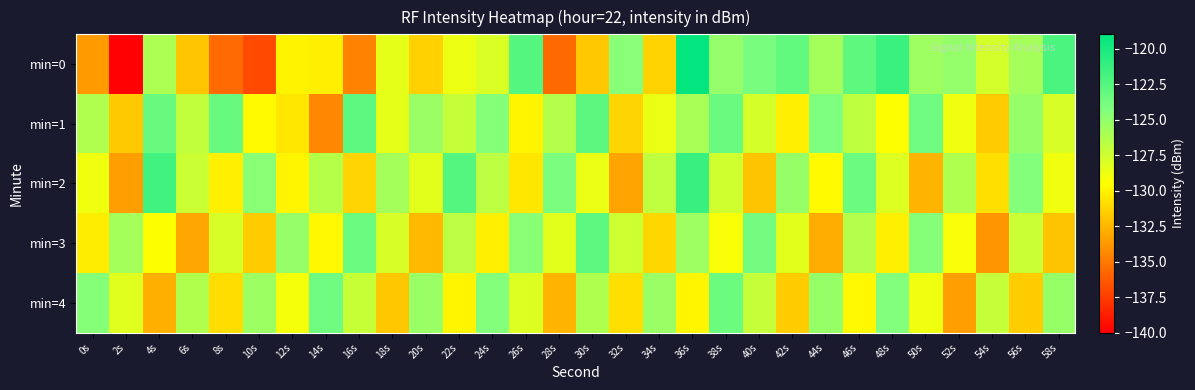

Reading left to right, list all the values displayed in this chart.

min=0: 0s=-133.6	2s=-139.9	4s=-126.2	6s=-131.8	8s=-135.6	10s=-136.9	12s=-130.0	14s=-130.1	16s=-134.6	18s=-128.5	20s=-131.4	22s=-128.7	24s=-128.0	26s=-122.5	28s=-135.6	30s=-131.7	32s=-124.6	34s=-131.3	36s=-119.2	38s=-125.1	40s=-124.0	42s=-123.1	44s=-125.8	46s=-123.0	48s=-121.4	50s=-125.6	52s=-125.1	54s=-127.8	56s=-125.8	58s=-122.1
min=1: 0s=-126.3	2s=-131.7	4s=-123.3	6s=-127.0	8s=-123.3	10s=-129.7	12s=-130.5	14s=-134.4	16s=-122.8	18s=-128.5	20s=-125.3	22s=-127.1	24s=-124.6	26s=-129.9	28s=-126.4	30s=-122.8	32s=-131.2	34s=-128.7	36s=-126.0	38s=-123.4	40s=-127.8	42s=-130.1	44s=-124.3	46s=-126.9	48s=-129.4	50s=-123.6	52s=-128.9	54s=-131.7	56s=-125.2	58s=-127.9
min=2: 0s=-128.9	2s=-133.4	4s=-121.8	6s=-127.3	8s=-130.1	10s=-124.7	12s=-129.9	14s=-126.5	16s=-131.2	18s=-125.8	20s=-128.3	22s=-122.6	24s=-126.8	26s=-130.4	28s=-124.1	30s=-128.7	32s=-133.2	34s=-126.9	36s=-121.3	38s=-127.6	40s=-131.9	42s=-125.2	44s=-129.7	46s=-123.5	48s=-128.1	50s=-132.6	52s=-126.2	54s=-130.8	56s=-124.5	58s=-128.9
min=3: 0s=-130.2	2s=-125.8	4s=-129.4	6s=-133.1	8s=-127.9	10s=-131.6	12s=-125.2	14s=-129.8	16s=-123.5	18s=-127.9	20s=-132.3	22s=-126.8	24s=-130.1	26s=-124.7	28s=-128.3	30s=-122.9	32s=-127.5	34s=-131.1	36s=-125.6	38s=-129.2	40s=-123.8	42s=-128.3	44s=-132.9	46s=-126.5	48s=-130.1	50s=-124.6	52s=-129.2	54s=-133.8	56s=-127.3	58s=-131.9
min=4: 0s=-124.6	2s=-128.2	4s=-132.8	6s=-126.3	8s=-130.9	10s=-125.5	12s=-129.1	14s=-123.6	16s=-127.2	18s=-131.8	20s=-125.3	22s=-129.9	24s=-124.5	26s=-128.1	28s=-132.6	30s=-126.2	32s=-130.8	34s=-125.3	36s=-129.9	38s=-123.5	40s=-127.1	42s=-131.6	44s=-125.2	46s=-129.8	48s=-124.3	50s=-128.9	52s=-133.4	54s=-127.1	56s=-131.6	58s=-125.2